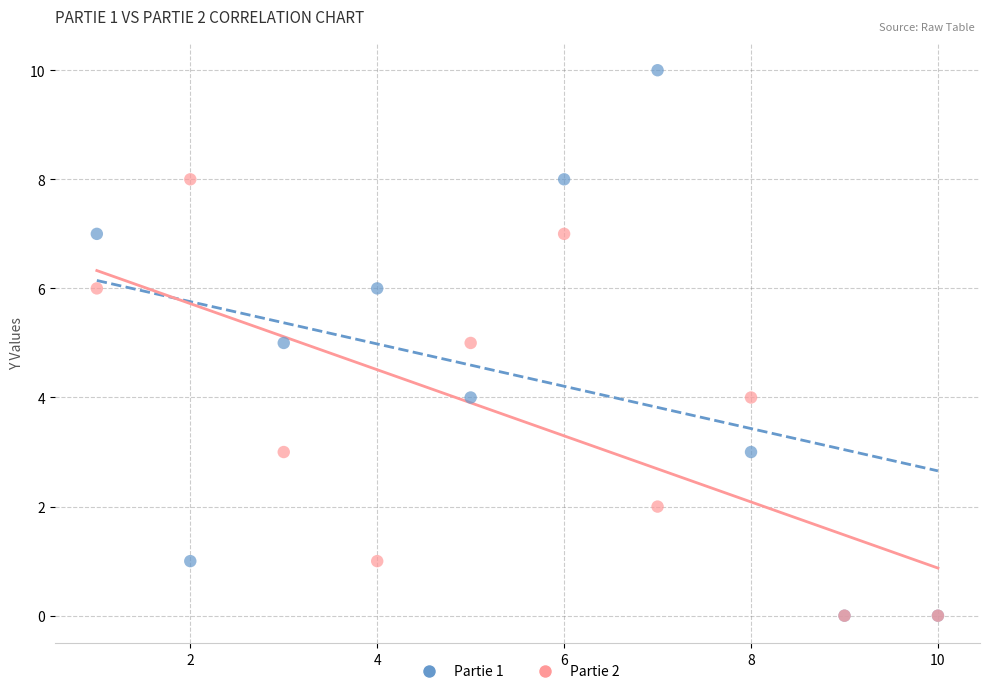

Which series reaches the maximum Y coordinate?

Partie 1